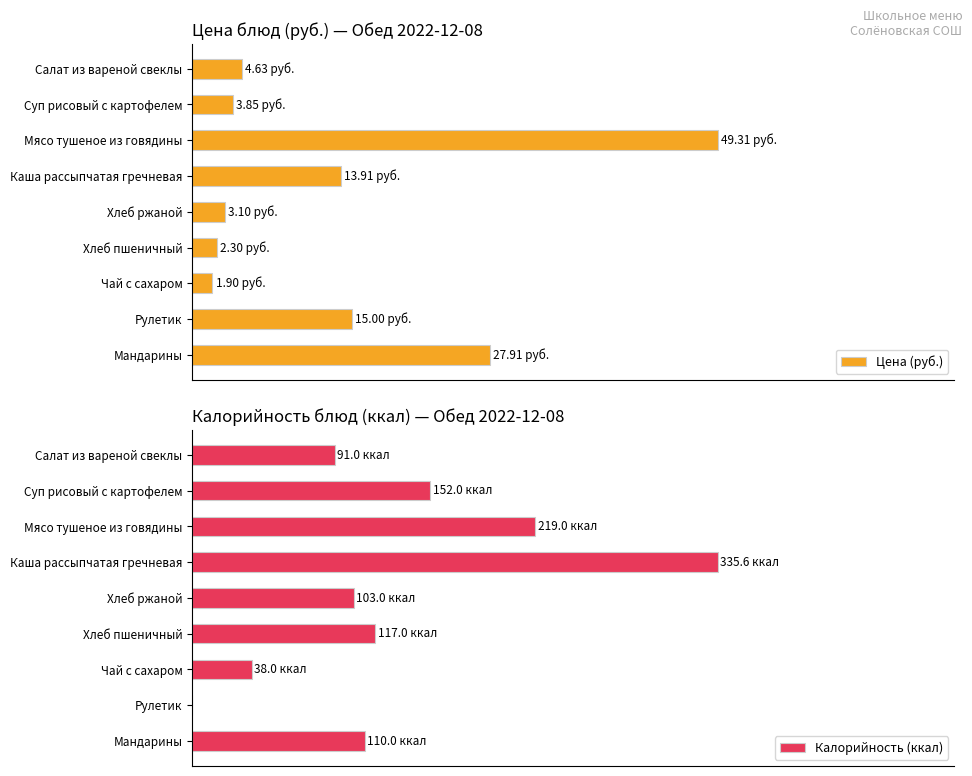

List the series in order of their overall mean, lowest first.

Цена (руб.), Калорийность (ккал)